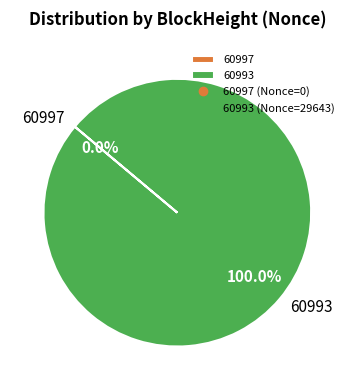

Which category has the biggest portion of the pie?

60993